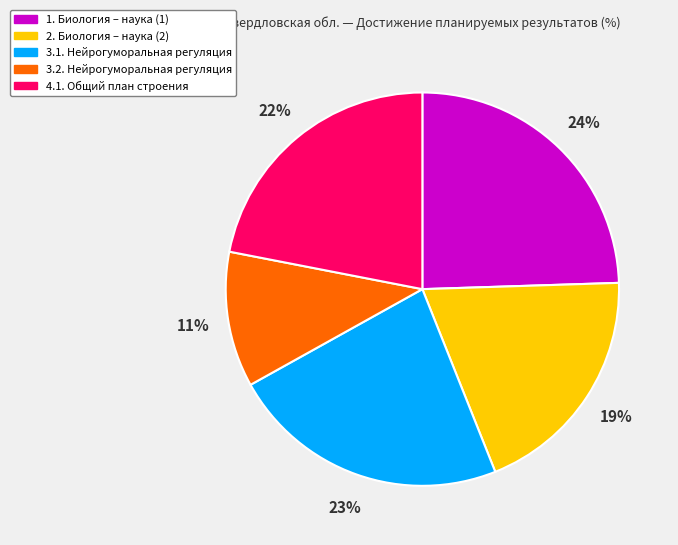

Count the number of slices in the pie.

5